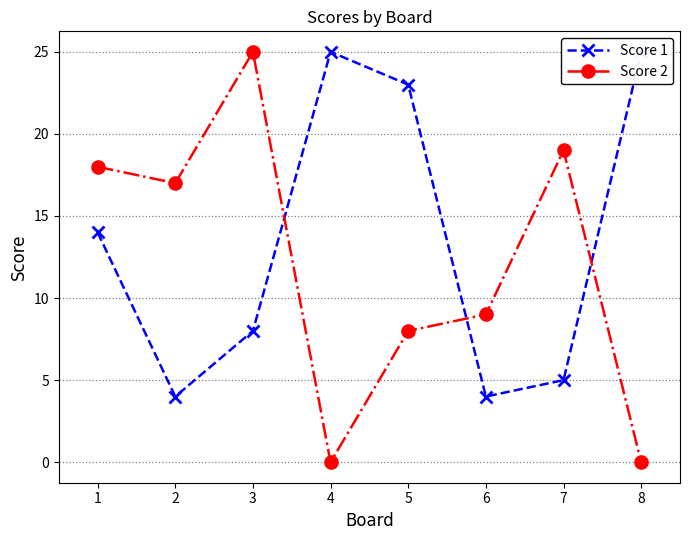

Is it true that Score 1 equals 12 at 5?

False